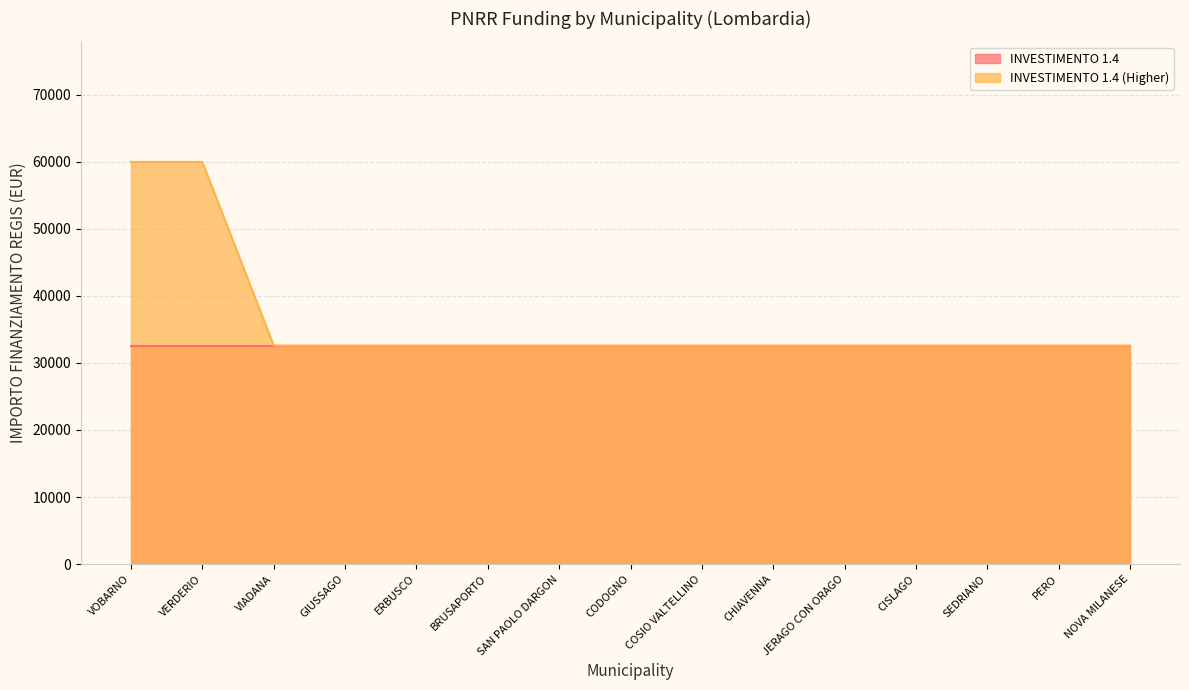

Reading left to right, what are all the values shown in this chart?

59966	59966	32589	32589	32589	32589	32589	32589	32589	32589	32589	32589	32589	32589	32589